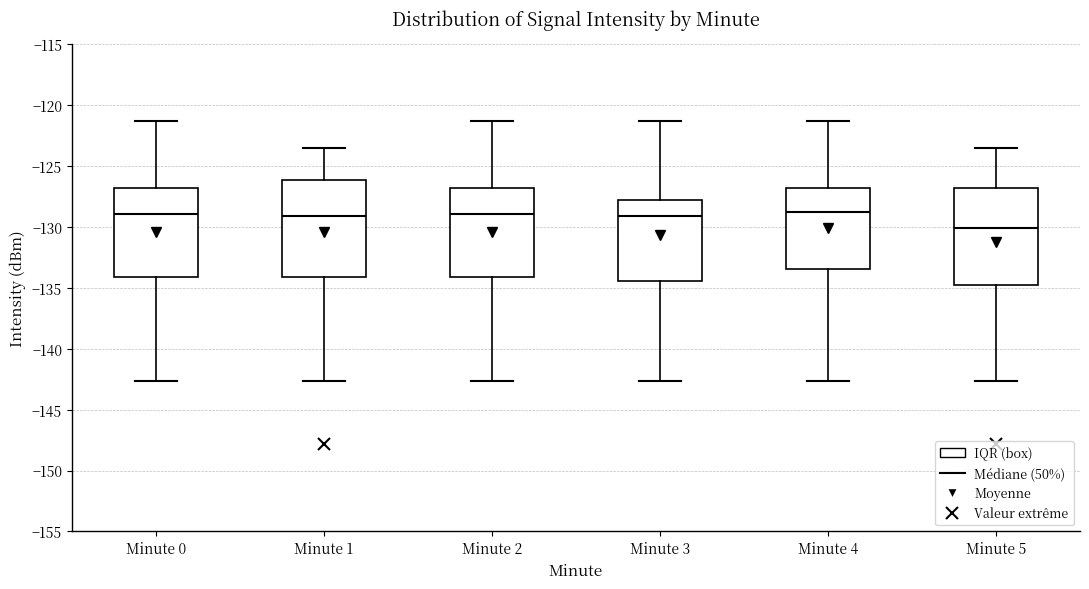

Reading left to right, read every box against the y-axis: the position of its median line, the range the box covers, and the ends of its whiskers. The values are not printed on the chart, so give them approximately, as read against the axis.

Minute 0: median -129.0, box -134.0 to -127.0, whiskers -142.5 to -121.5
Minute 1: median -129.0, box -134.0 to -126.0, whiskers -142.5 to -123.5
Minute 2: median -129.0, box -134.0 to -127.0, whiskers -142.5 to -121.5
Minute 3: median -129.0, box -134.5 to -128.0, whiskers -142.5 to -121.5
Minute 4: median -129.0, box -133.5 to -127.0, whiskers -142.5 to -121.5
Minute 5: median -130.0, box -134.5 to -127.0, whiskers -142.5 to -123.5